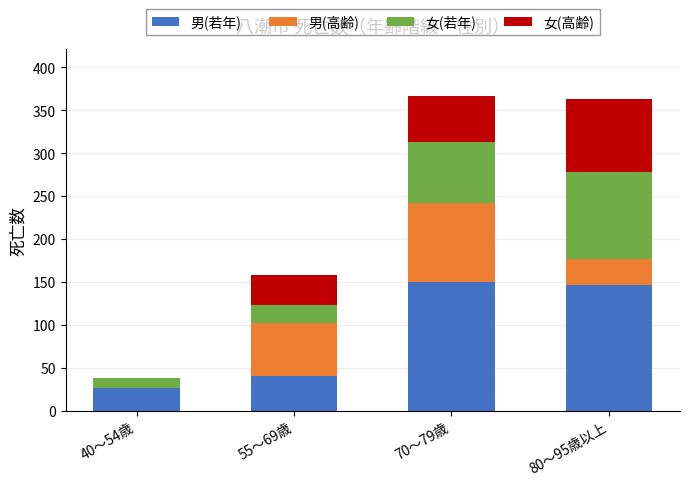

The 男(若年) series shows 220 at 70～79歳. True or false?

False